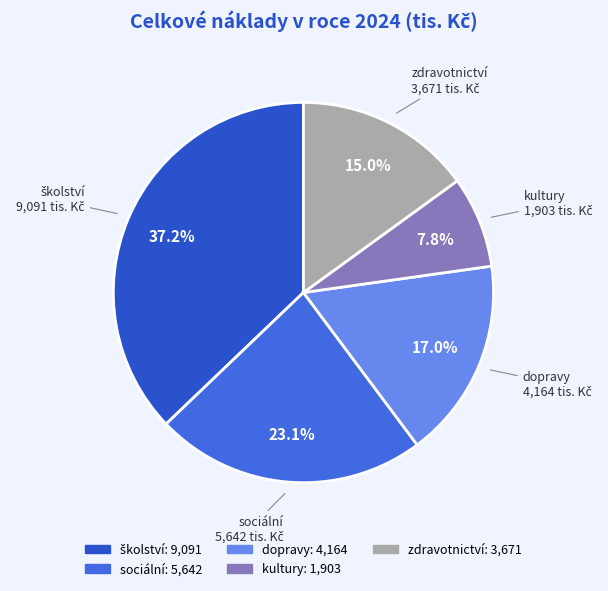

Combined, what portion of the pie is dopravy and kultury?

24.8%